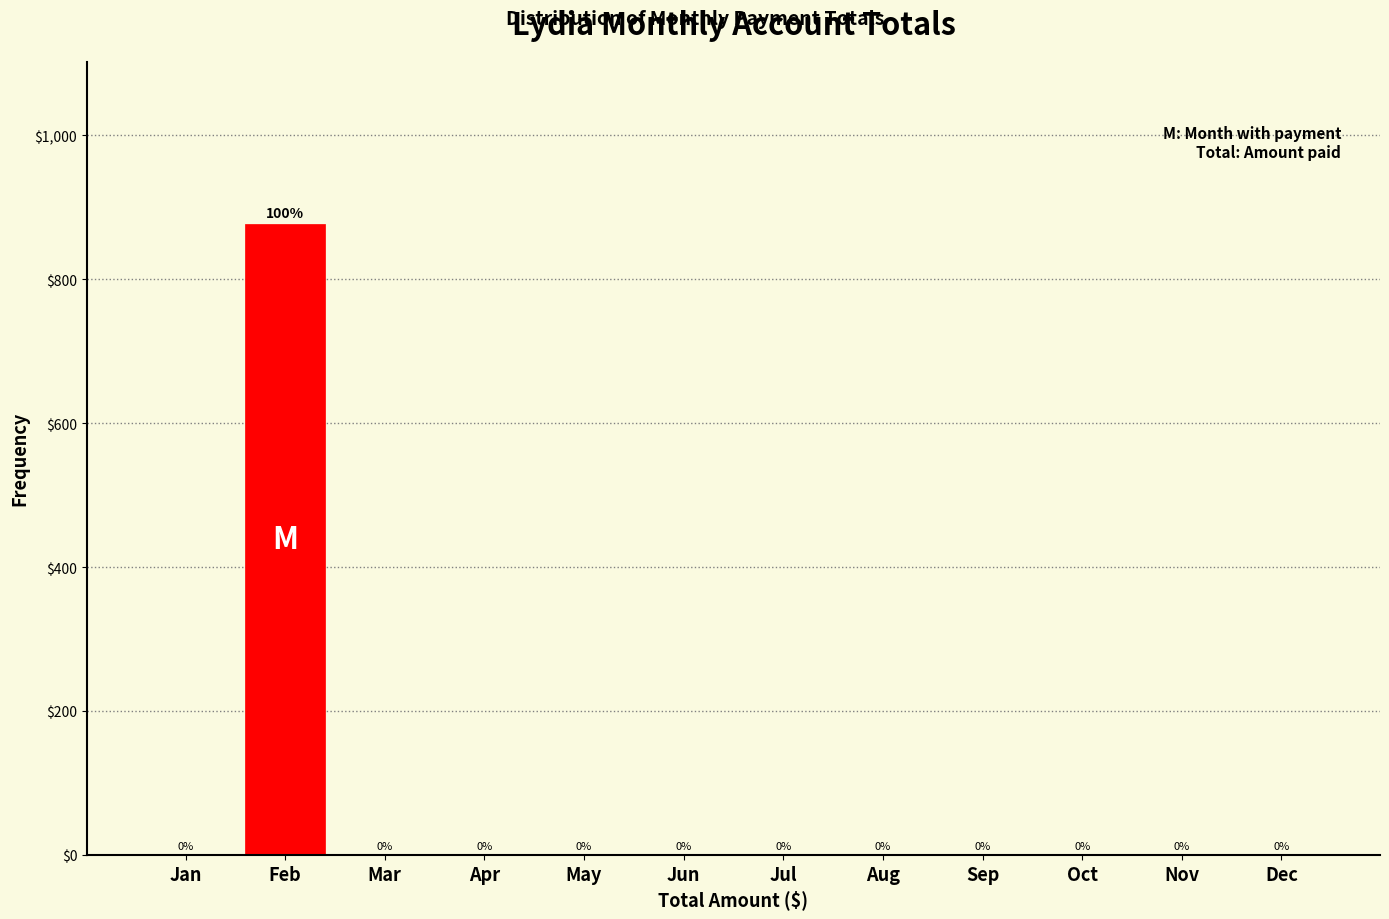

Reading right to left, list all the values displayed in this chart.

Dec=0	Nov=0	Oct=0	Sep=0	Aug=0	Jul=0	Jun=0	May=0	Apr=0	Mar=0	Feb=877	Jan=0